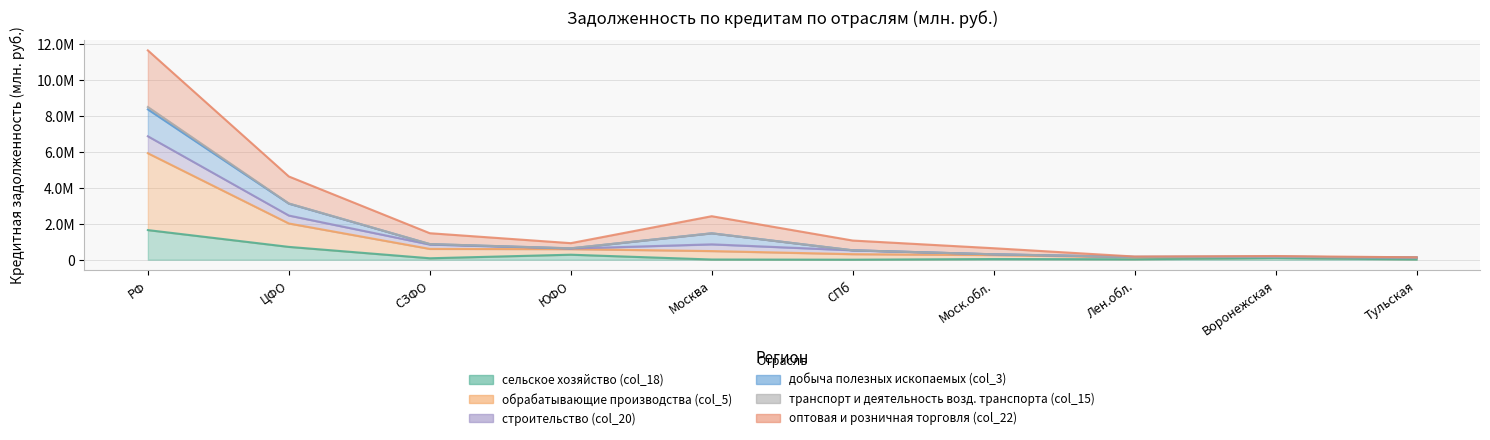

Which series changed the most between ЦФО and Воронежская?

оптовая и розничная торговля (col_22)